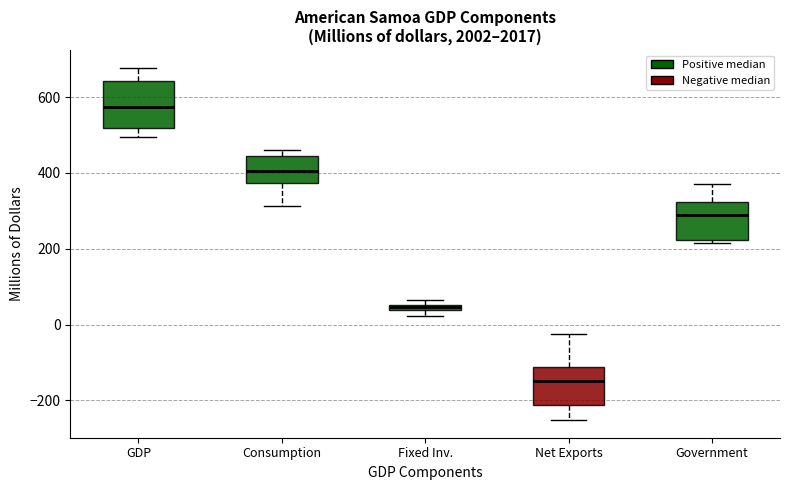

Where is the lower edge of the box for Fixed Inv. on the y-axis? The values are not printed on the chart, so give them approximately, as read against the axis.

40